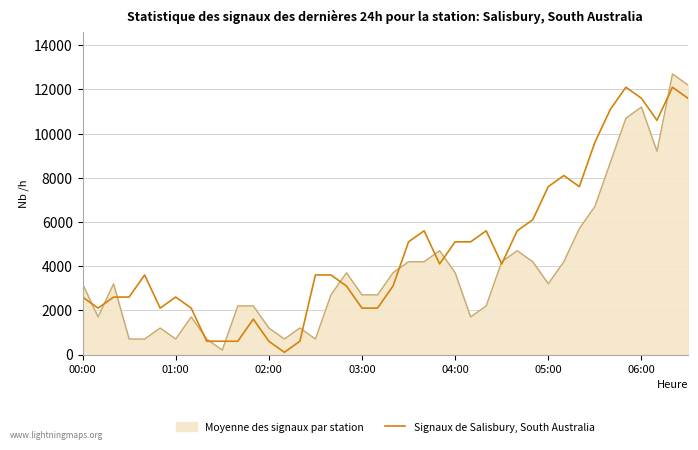

List the series in order of their overall mean, highest first.

Signaux de Salisbury, South Australia, Moyenne des signaux par station